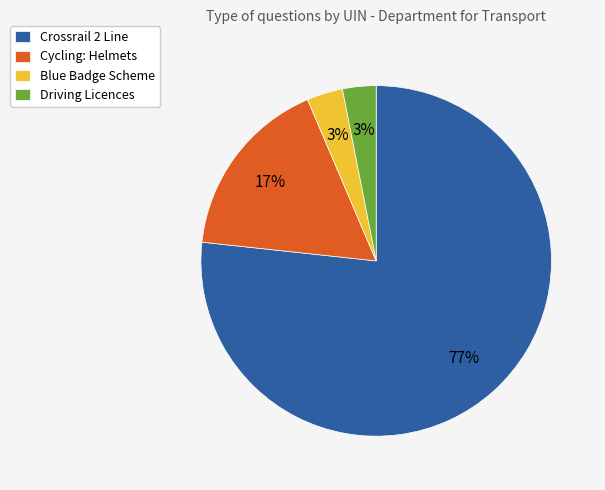

To the nearest percent, what is the difference between the largest and smallest slice percentages?

74%